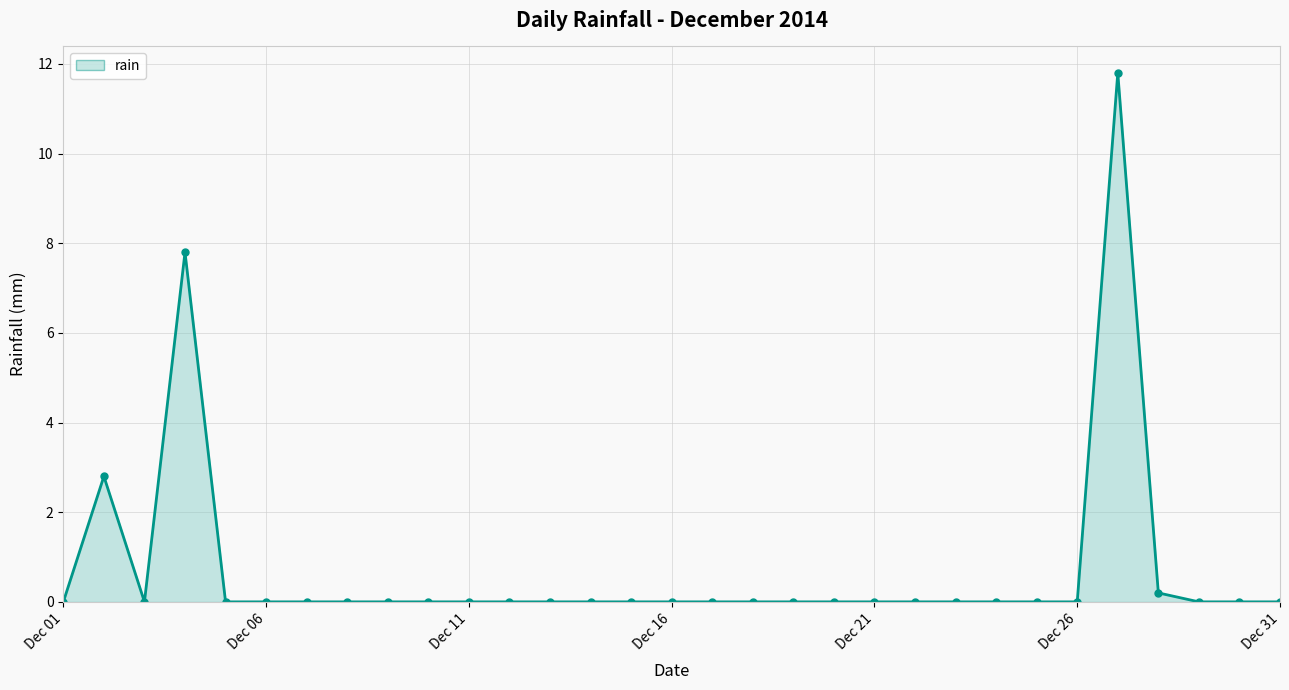

What is the average value?

0.7